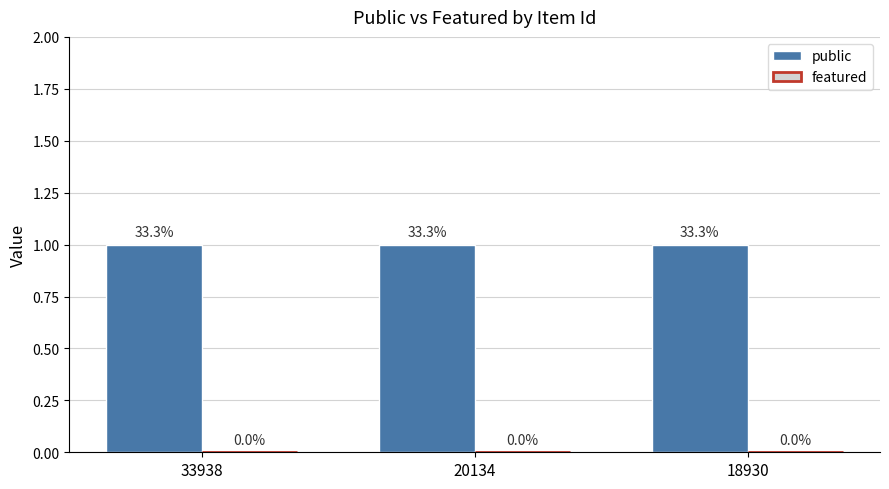

The value of featured at 18930 is 0. True or false?

True